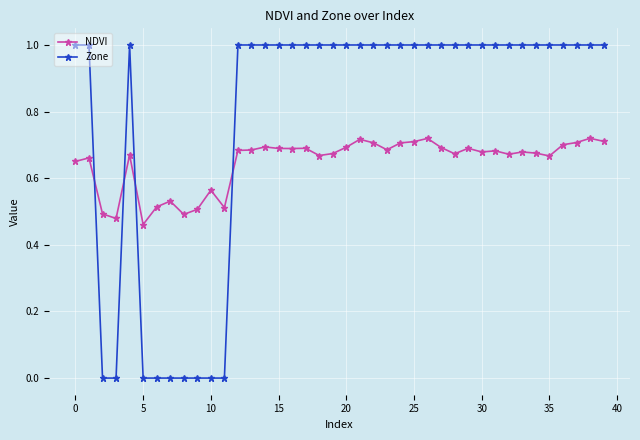

Which series has the largest range (max minus min)?

Zone